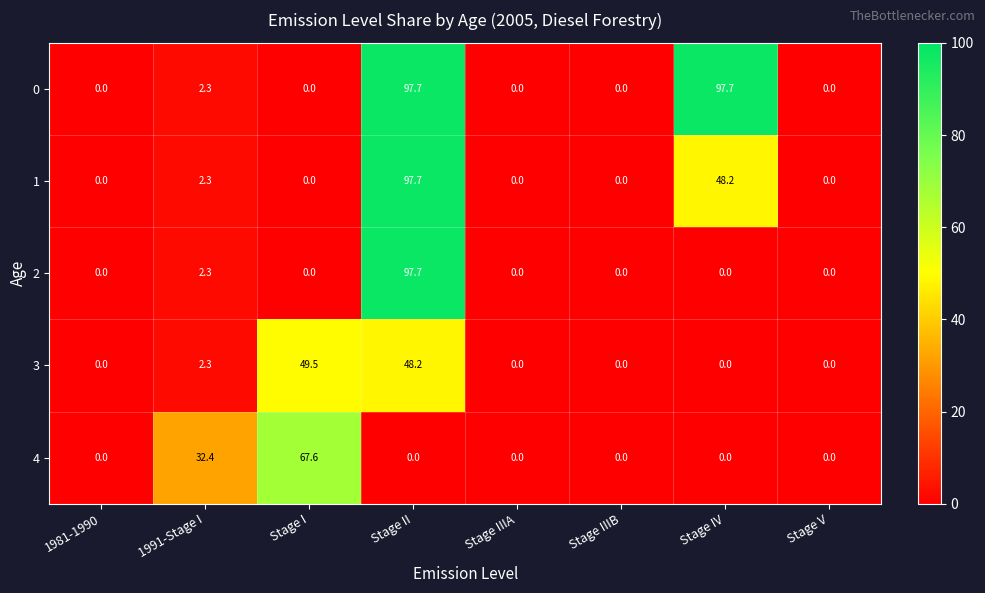

At which label is 3 closest to 24?

1991-Stage I